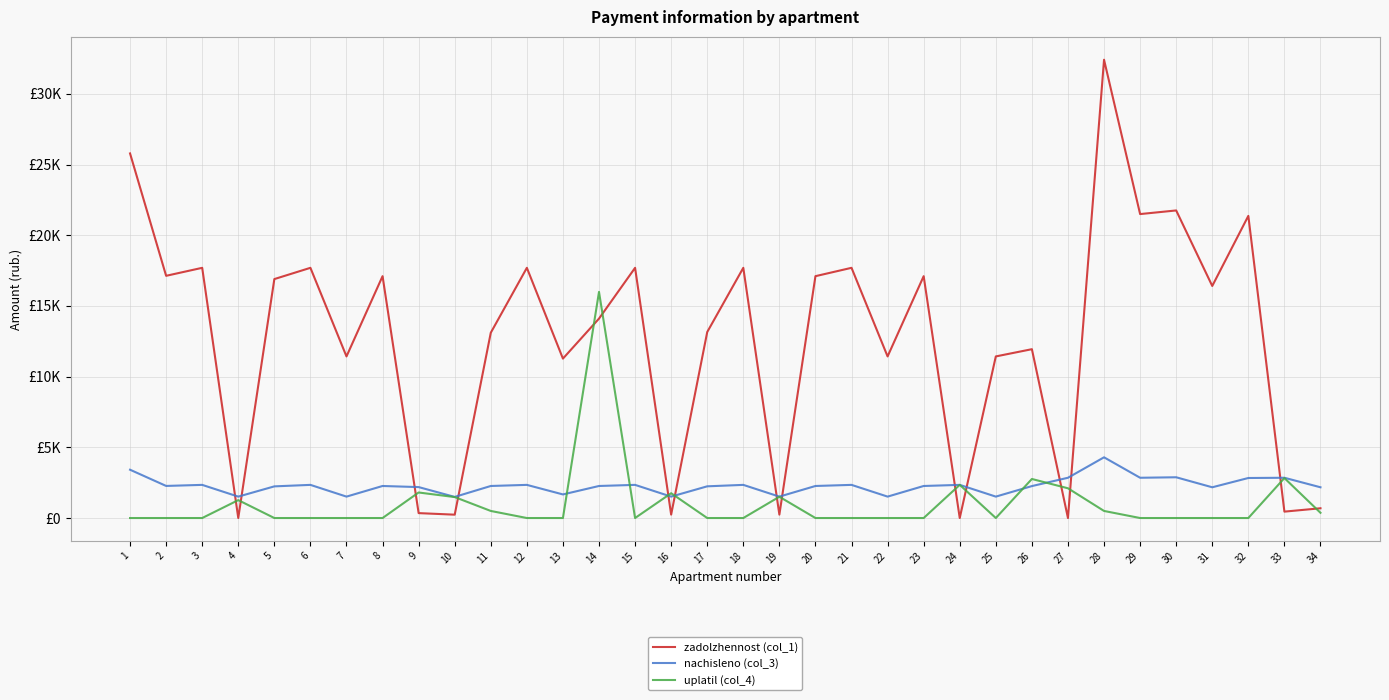

What are all the series names shown in the legend?

zadolzhennost (col_1), nachisleno (col_3), uplatil (col_4)